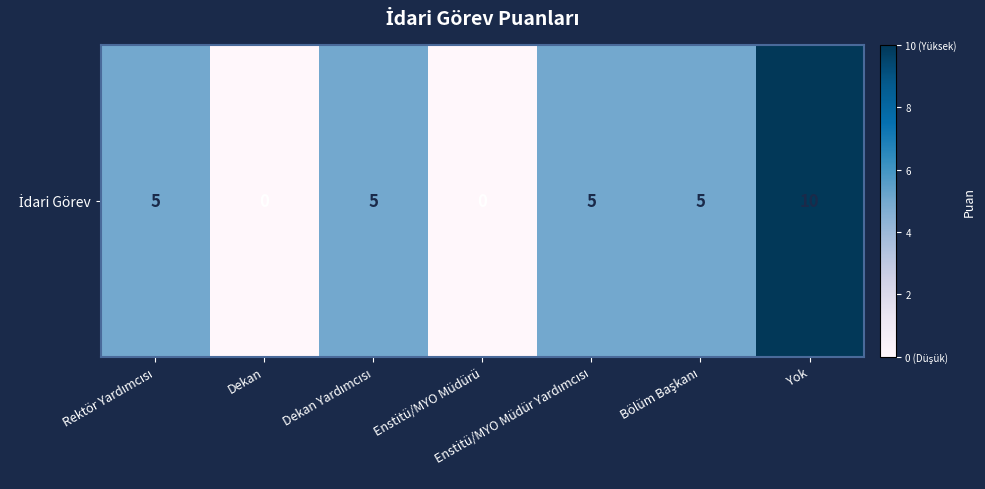

True or false: the data shows 0 at Enstitü/MYO Müdürü.

True